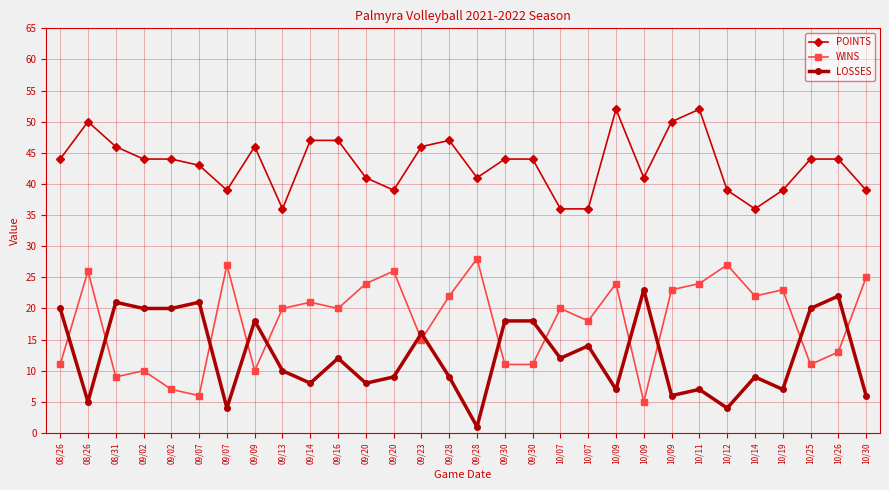

Rank the series at 09/07 from highest to lowest value.

POINTS, LOSSES, WINS